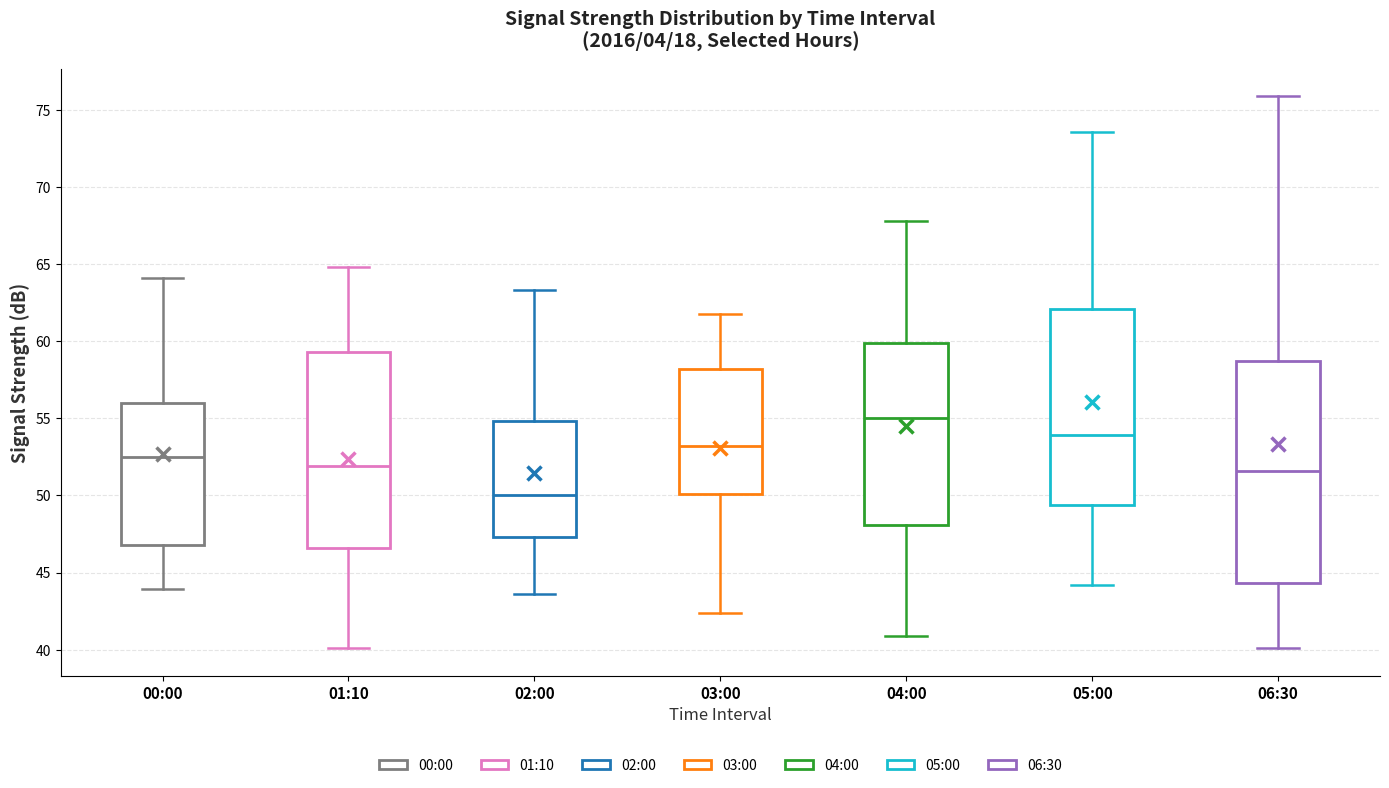

Comparing the boxes themselves (not the whiskers), which one is the tallest?

06:30